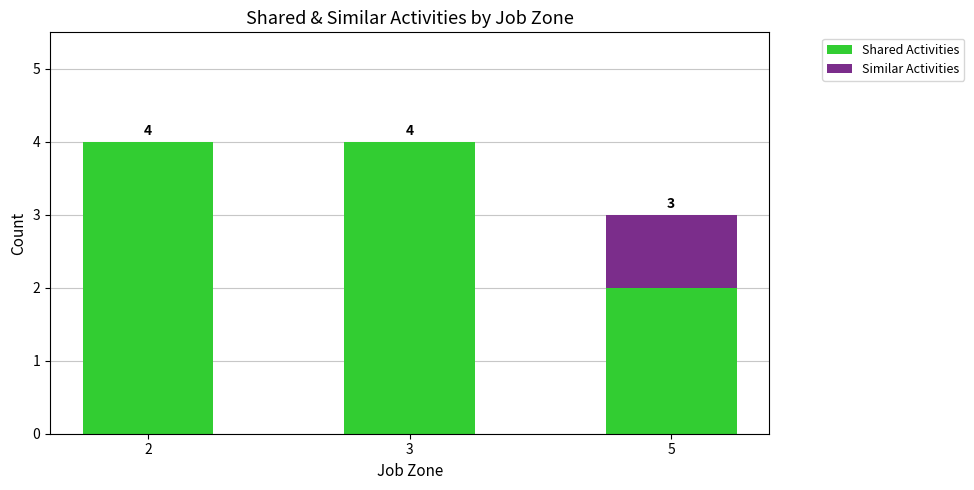

Is it true that Shared Activities equals 4 at 3?

True